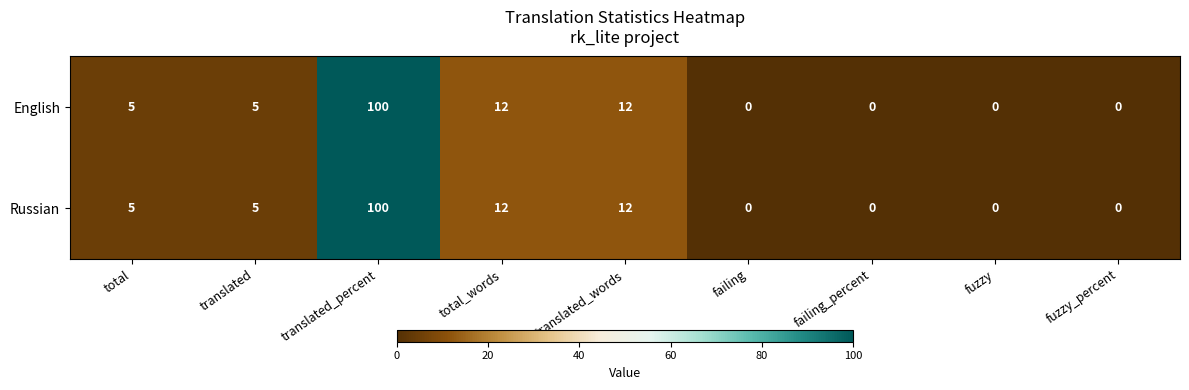

What is the maximum value shown in the chart?

100